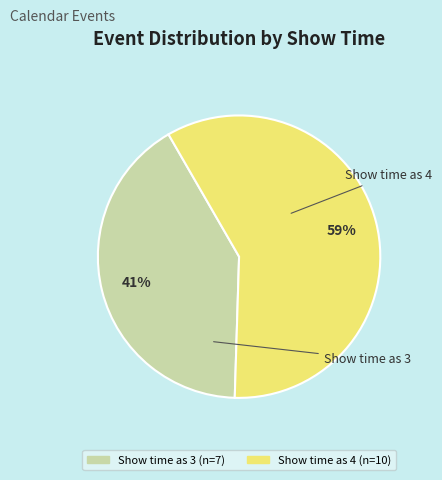

Count the number of slices in the pie.

2